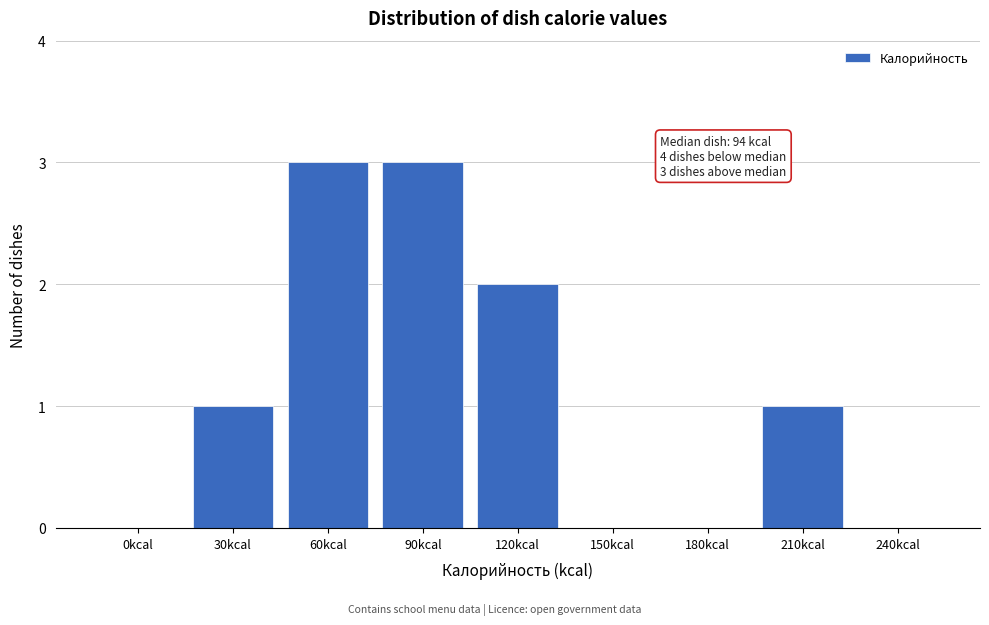

Reading left to right, transcribe all the data shown in this chart.

0kcal=0	30kcal=1	60kcal=3	90kcal=3	120kcal=2	150kcal=0	180kcal=0	210kcal=1	240kcal=0